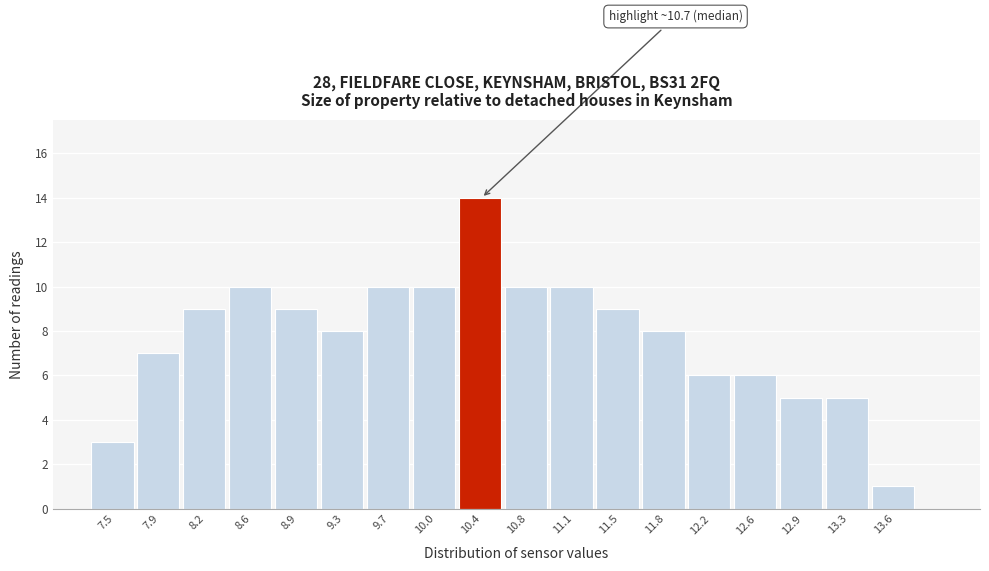

Reading left to right, list all the values displayed in this chart.

3	7	9	10	9	8	10	10	14	10	10	9	8	6	6	5	5	1